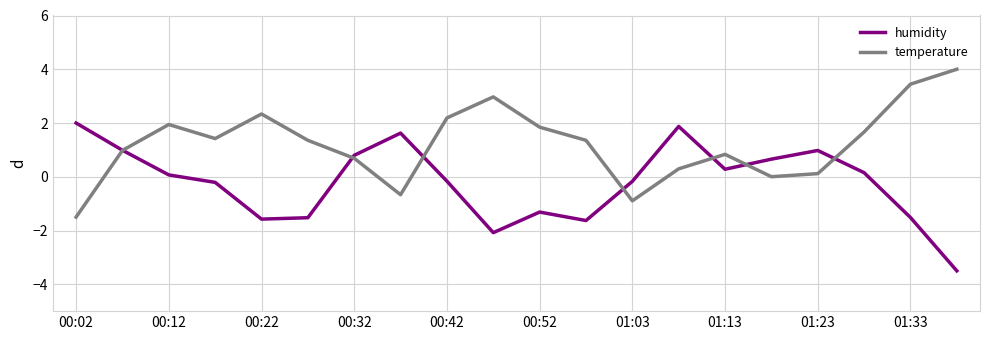

In temperature, how many points are lower than both neighbors (excluding endpoints)?

4